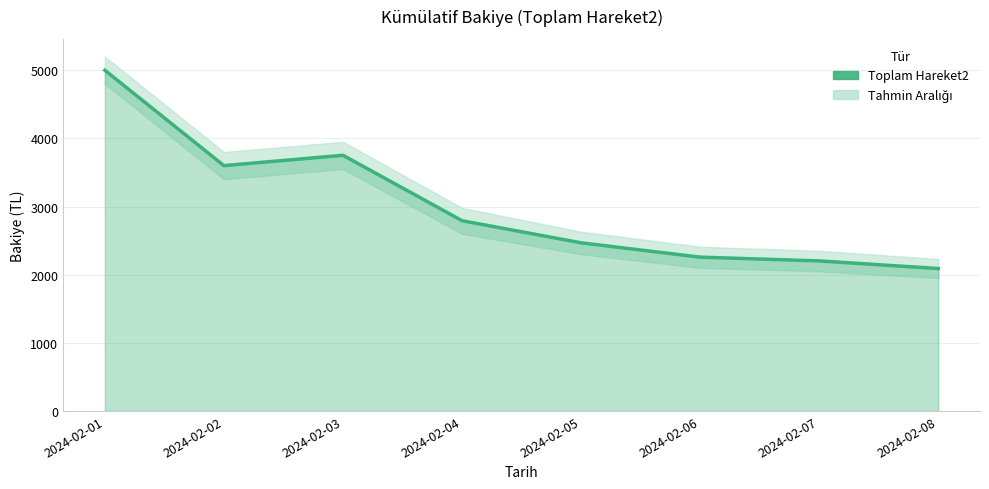

What is the sum of all values?

24160